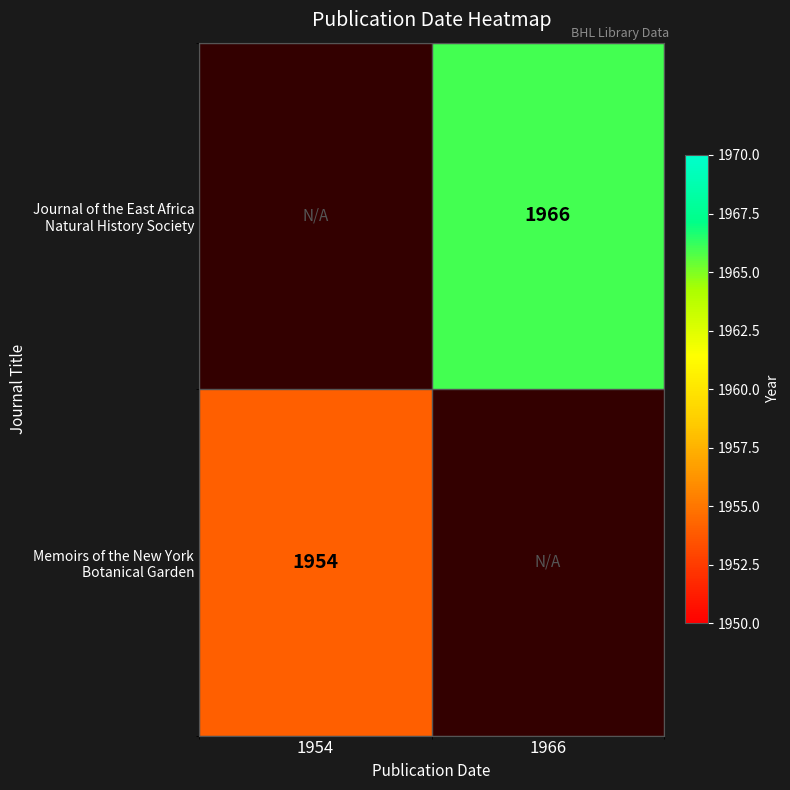

Which has a higher value, 1966 or 1954?

1966